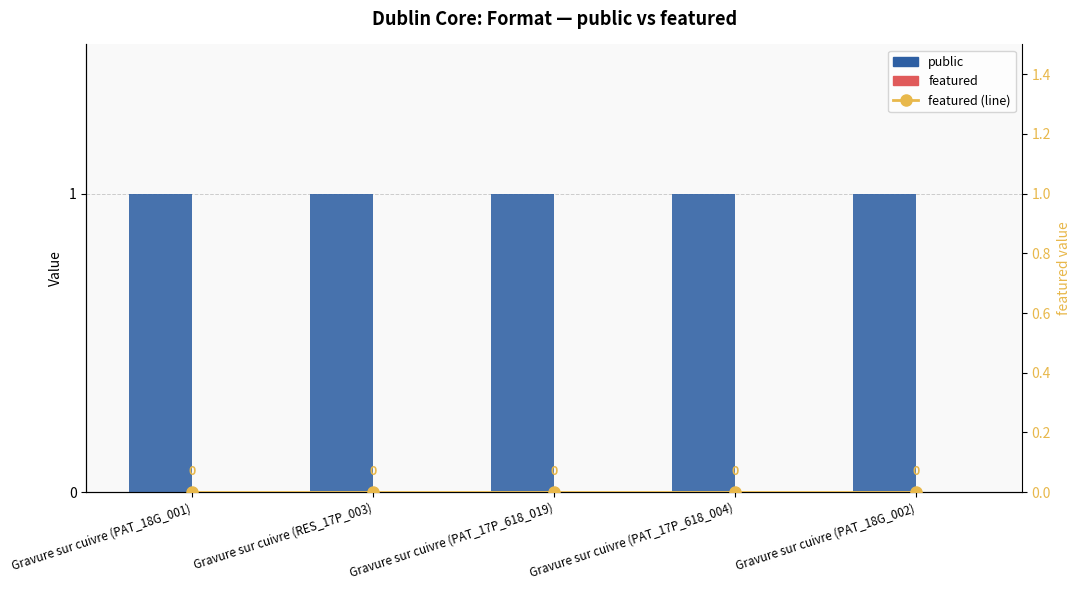

What is the total value across all series at Gravure sur cuivre (RES_17P_003)?

1